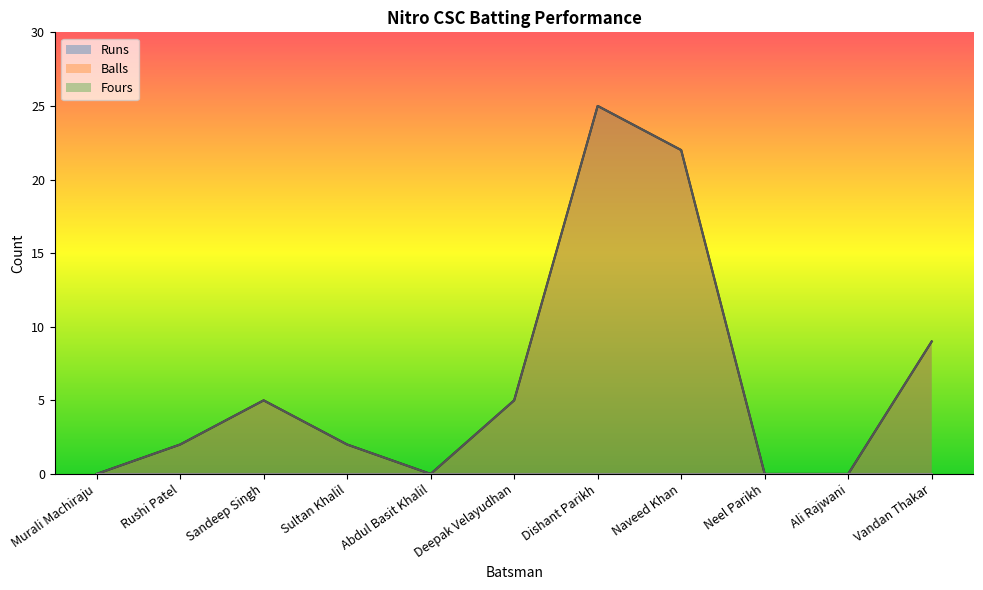

At which label does Runs first exceed 2?

Sandeep Singh